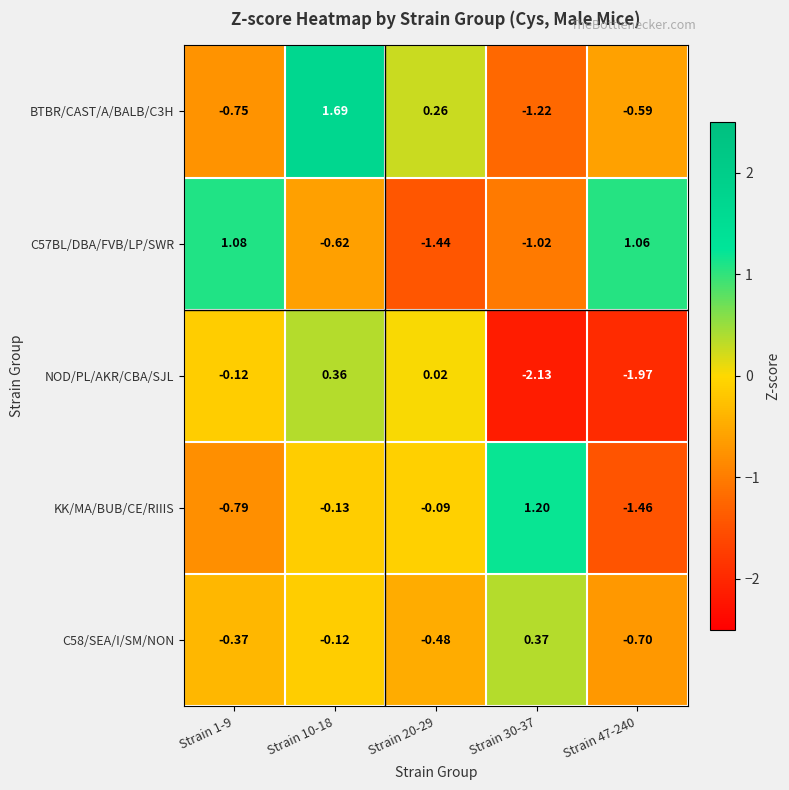

At which category is the sum across all series the highest?

Strain 10-18